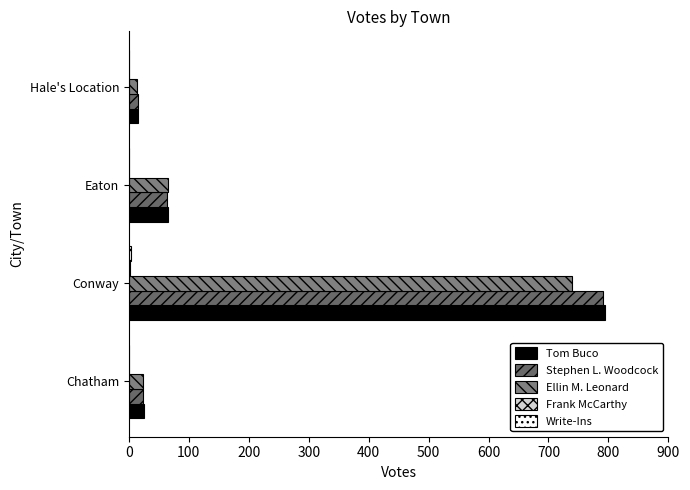

What is the greatest value displayed?

795